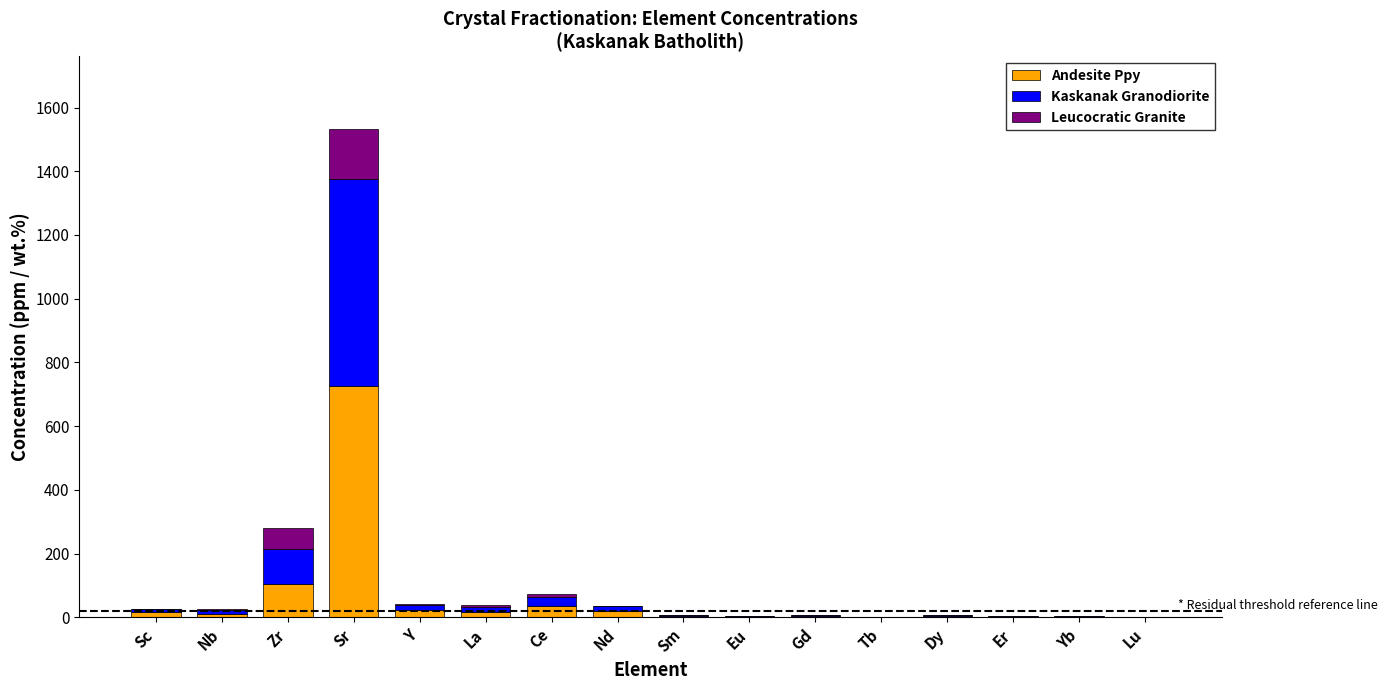

Count the number of categories in the chart.

16